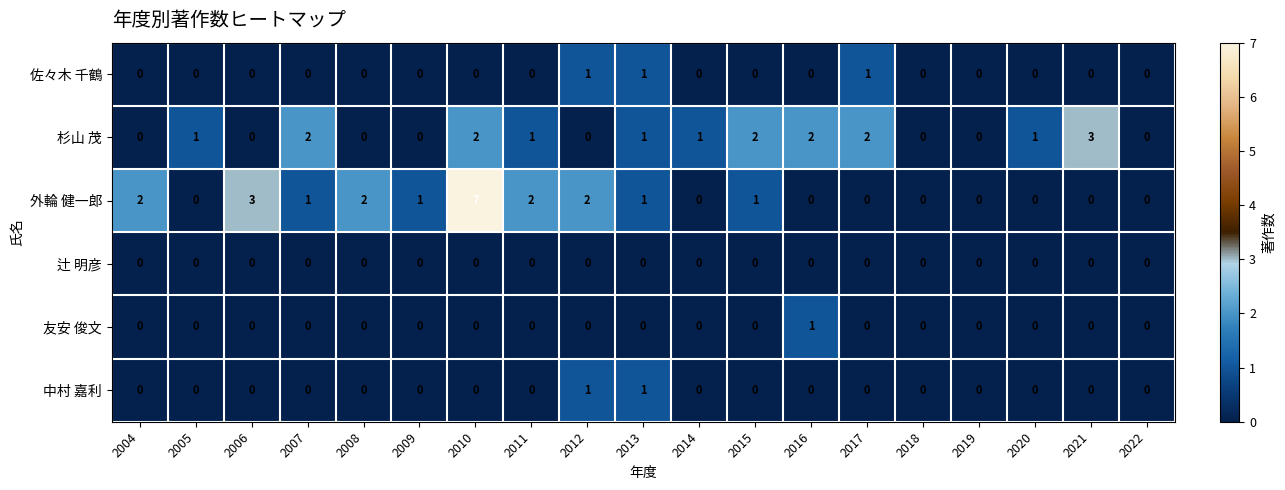

The value of 外輪 健一郎 at 2004 is 2. True or false?

True